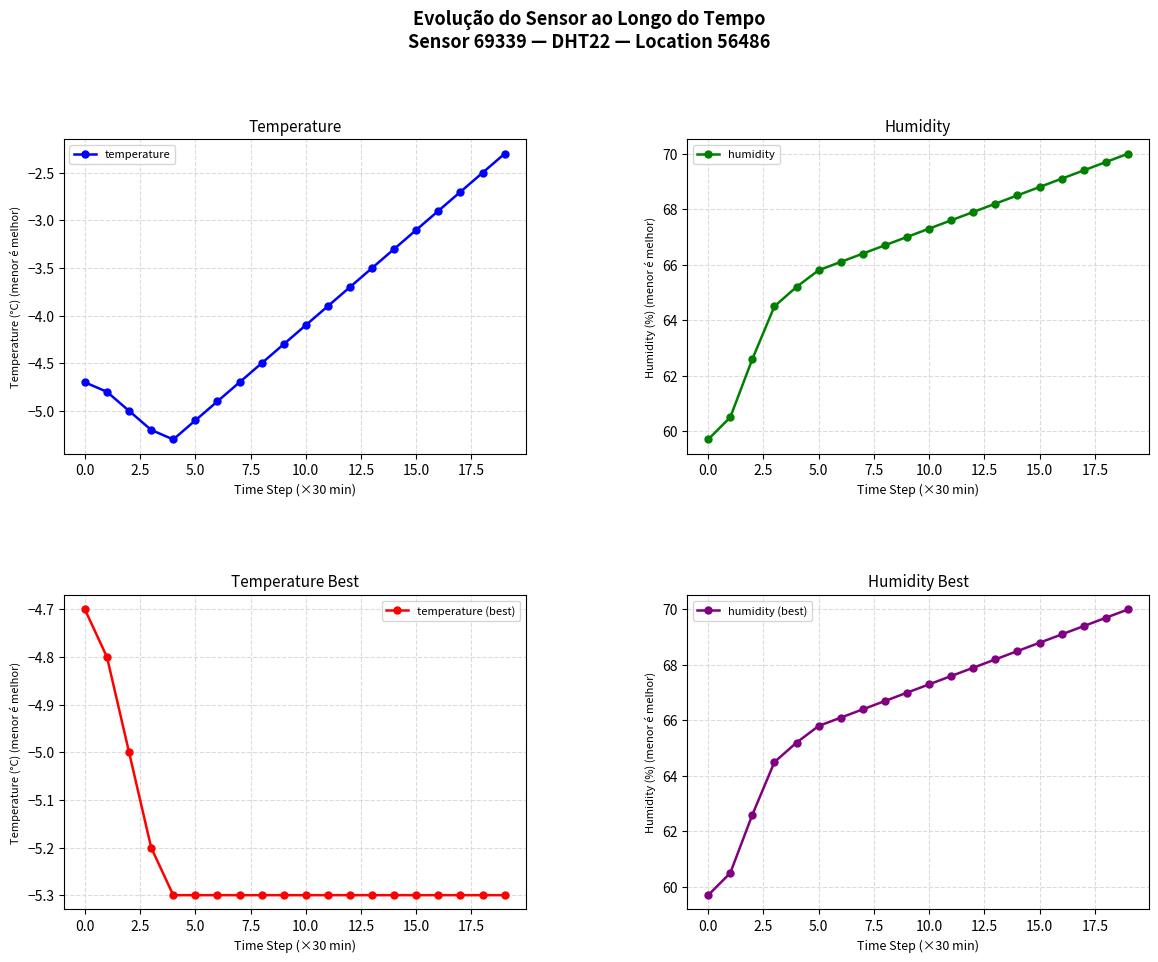

What is the value of the temperature (best) point at the 10th from the left?

-5.3